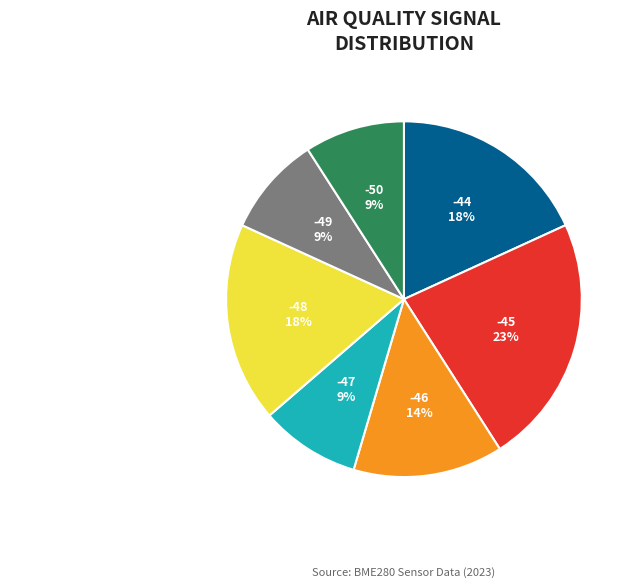

Is -45 the majority of the pie?

No